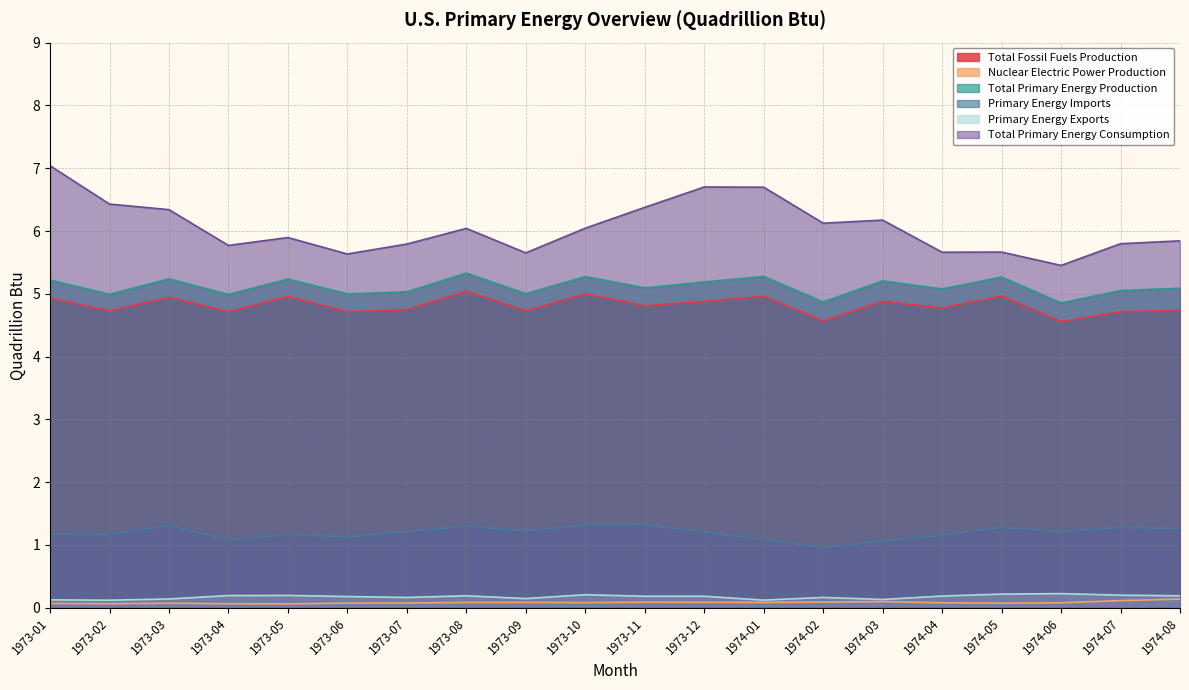

True or false: Primary Energy Imports and Total Primary Energy Production cross at least once.

False